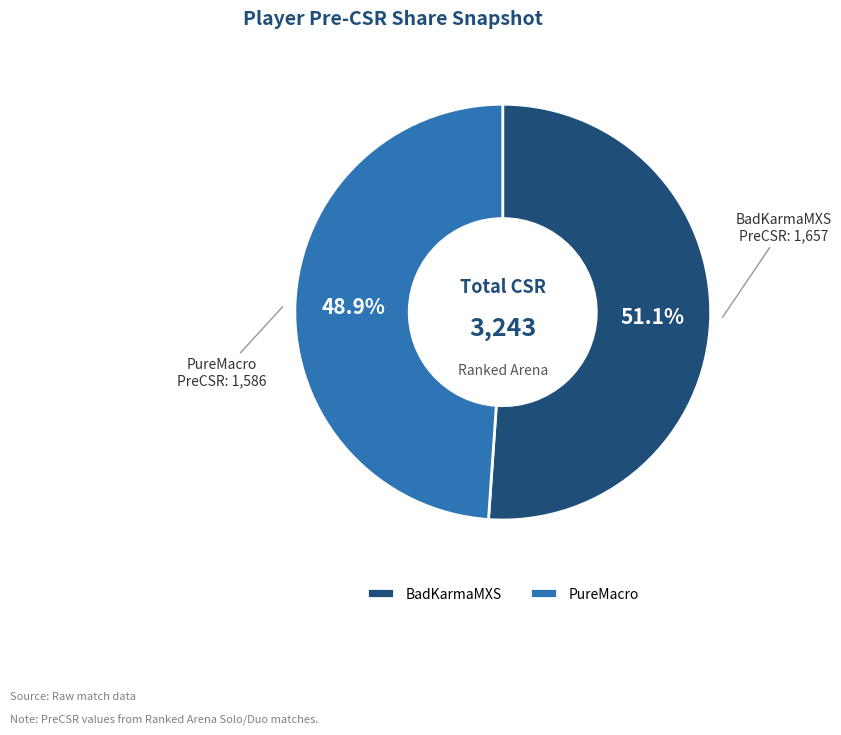

True or false: PureMacro accounts for 60% of the total.

False